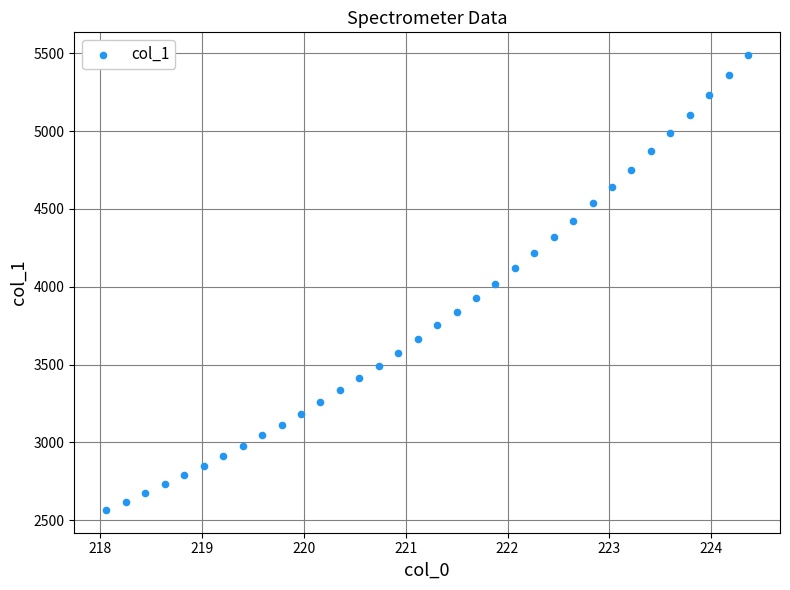

What is the range of X values (max minus min)?

6.3